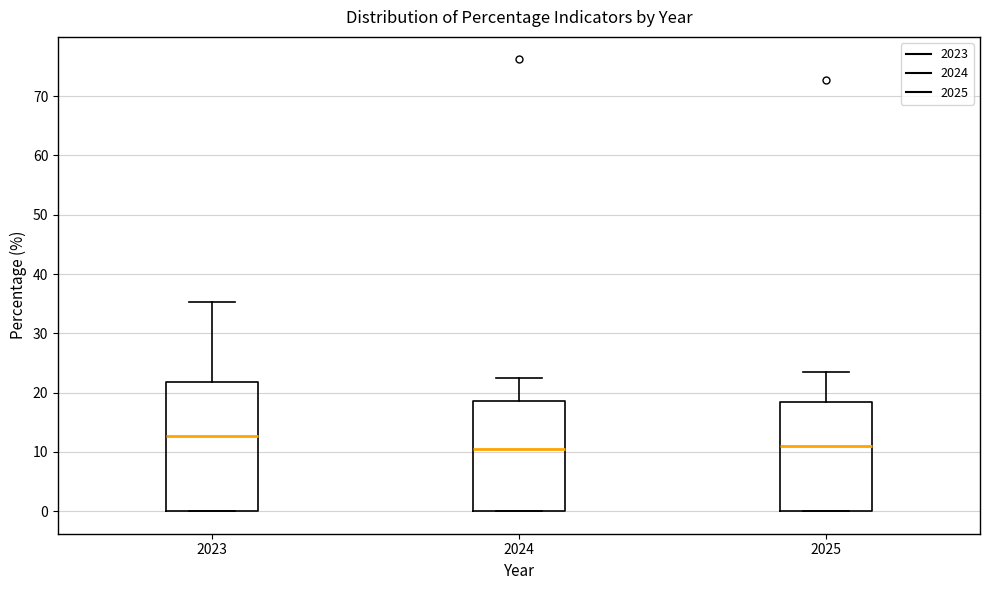

Which box is the tallest, from its lower edge to its upper edge?

2023